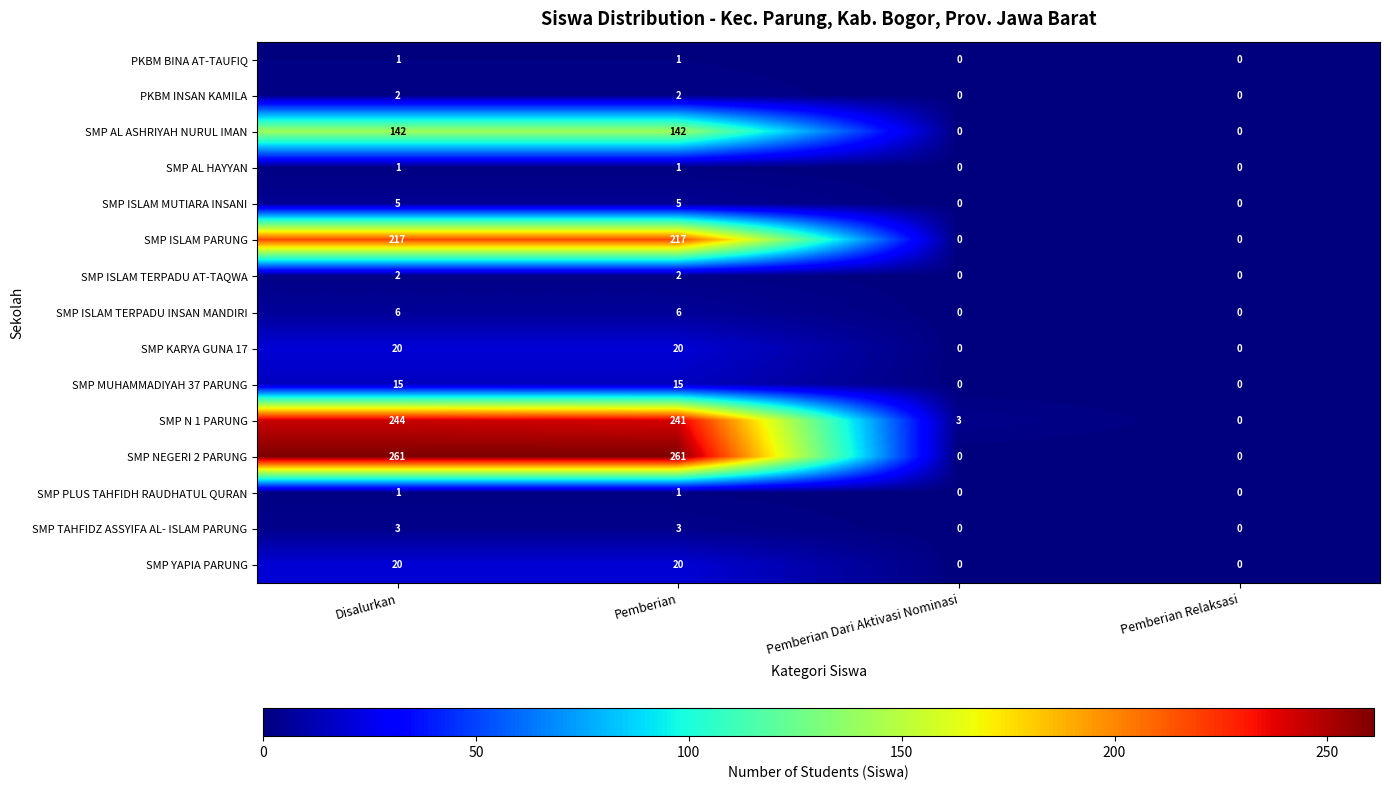

At which category is the sum across all series the highest?

Disalurkan